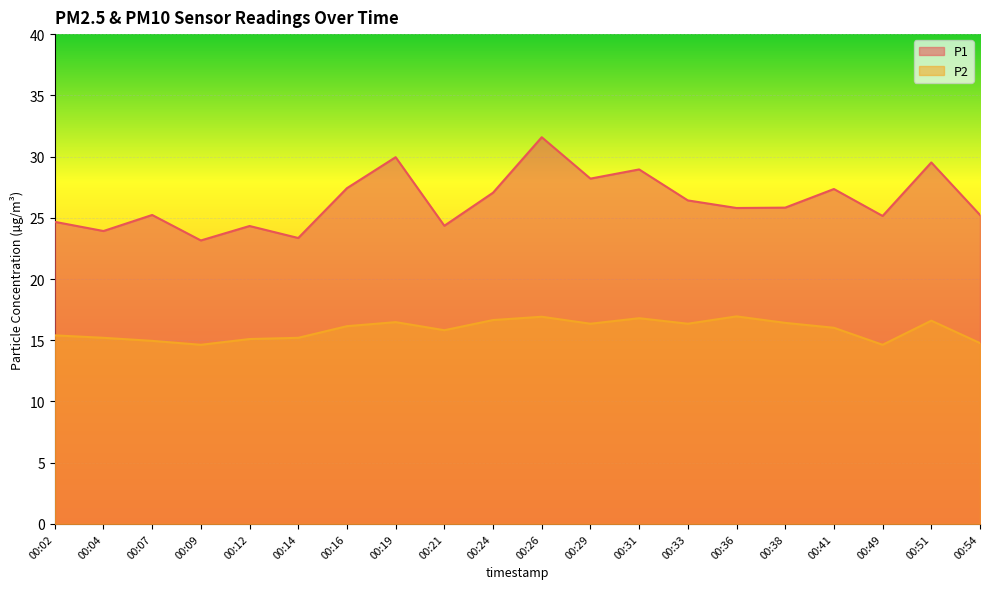

Rank the series at 00:38 from lowest to highest value.

P2, P1